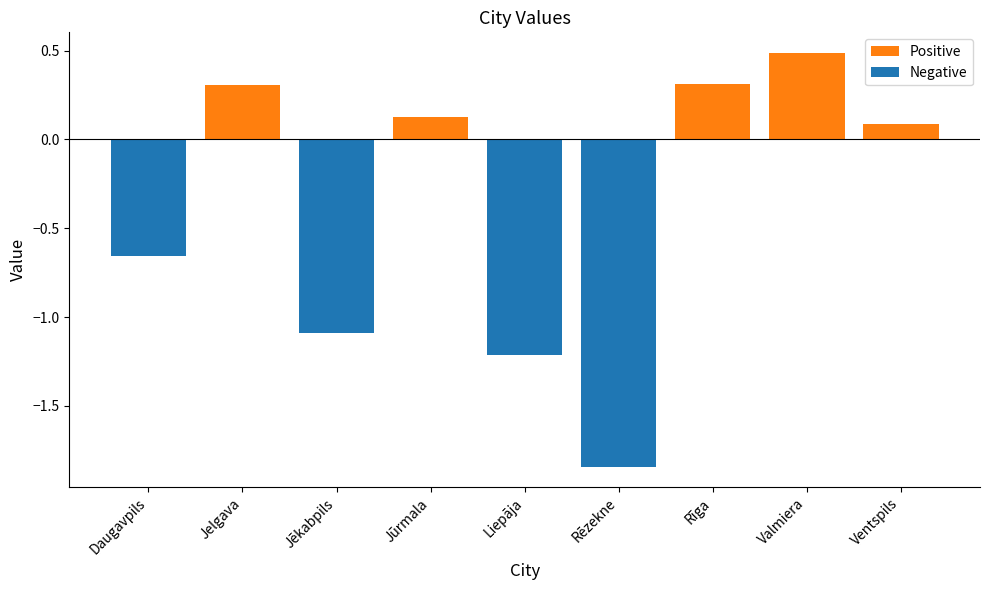

How many negative values are there?

4